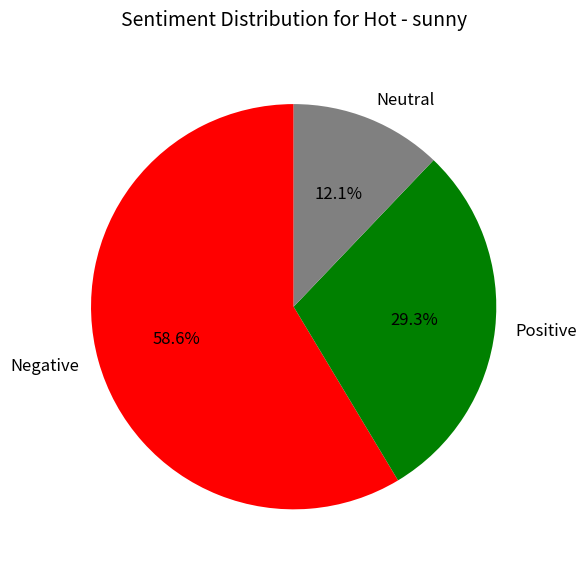

To the nearest percent, what is the difference between the largest and smallest slice percentages?

46%